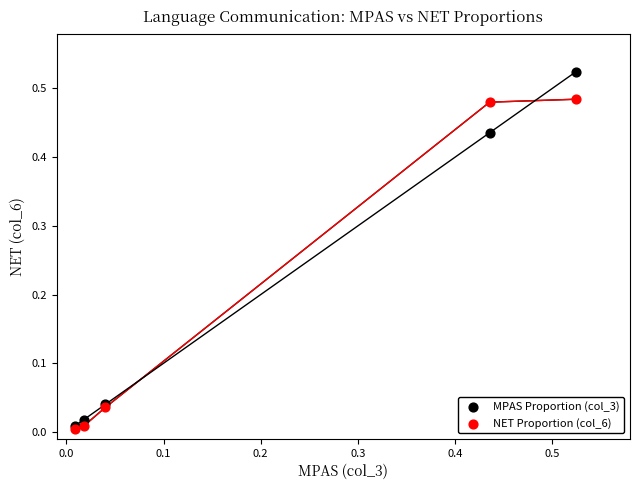

What are all the series names shown in the legend?

MPAS Proportion (col_3), NET Proportion (col_6)